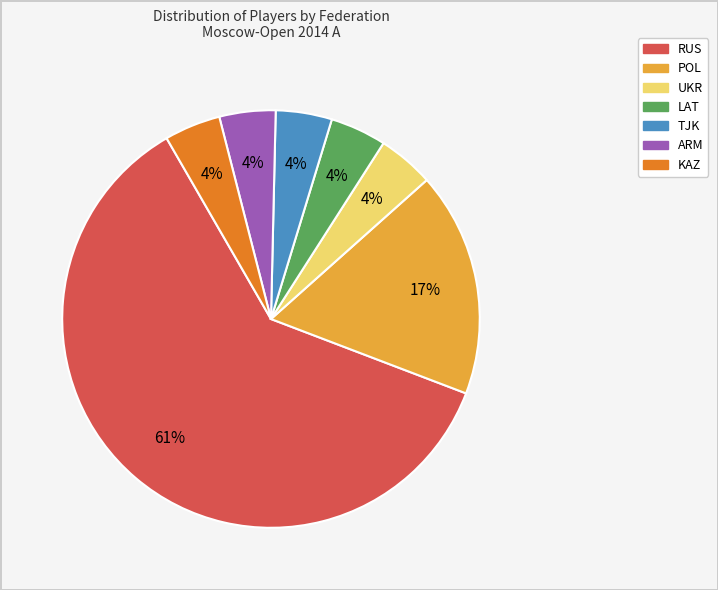

How many segments does this pie chart have?

7